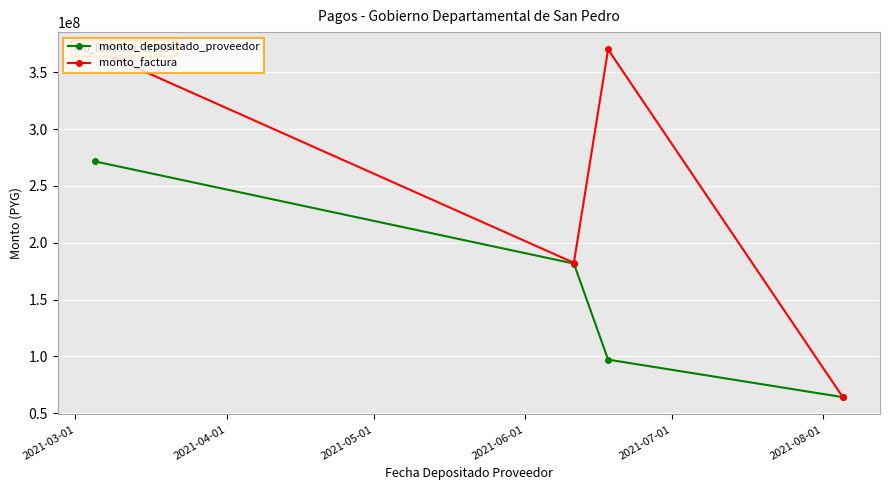

True or false: monto_depositado_proveedor has more than 0 interior local peaks.

False